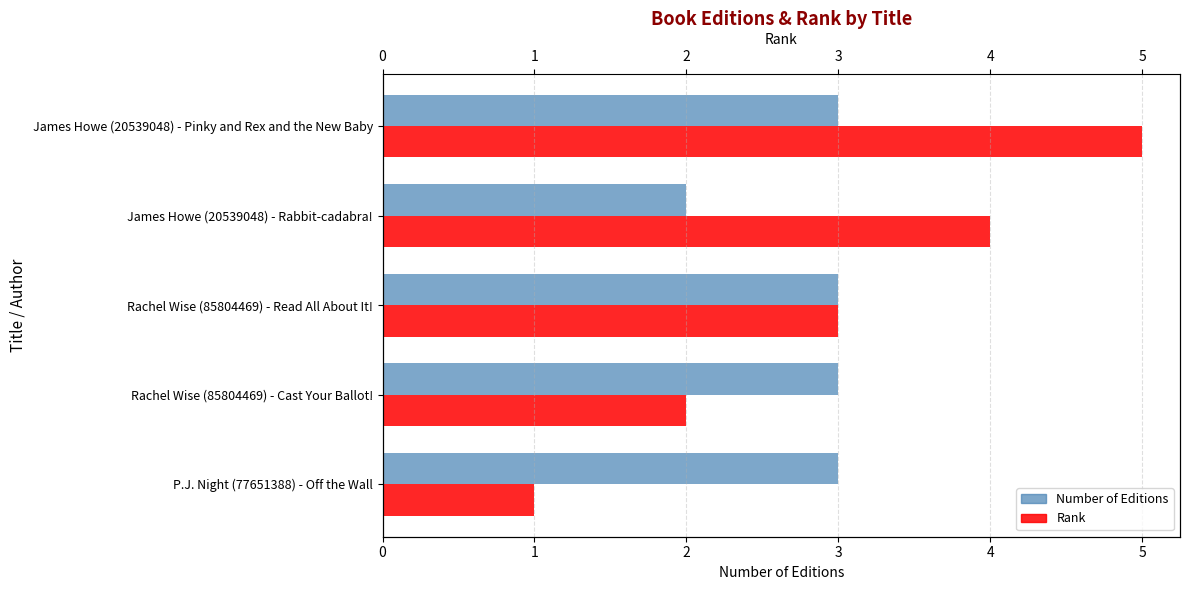

How many groups of bars are there?

5